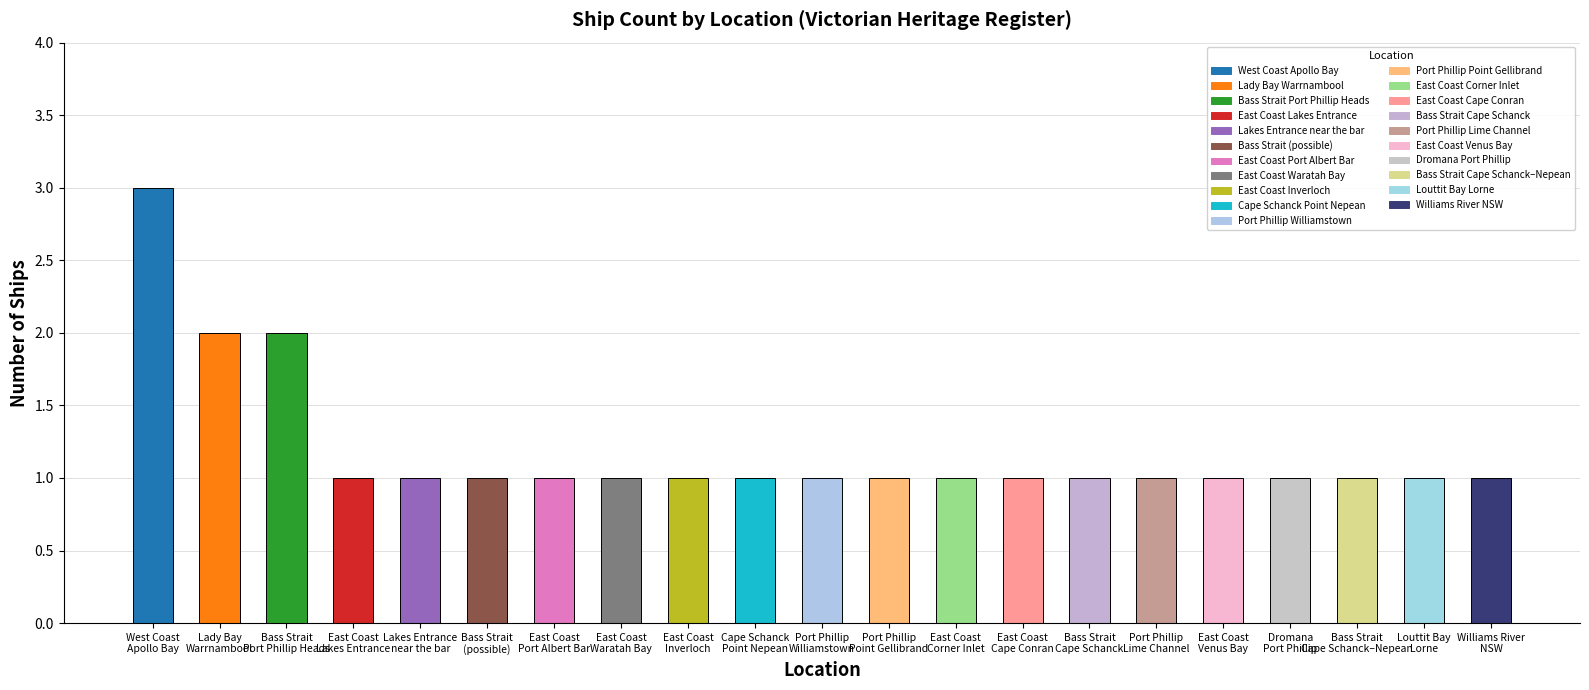

What is the change in value from West Coast
Apollo Bay to East Coast
Port Albert Bar?

-2